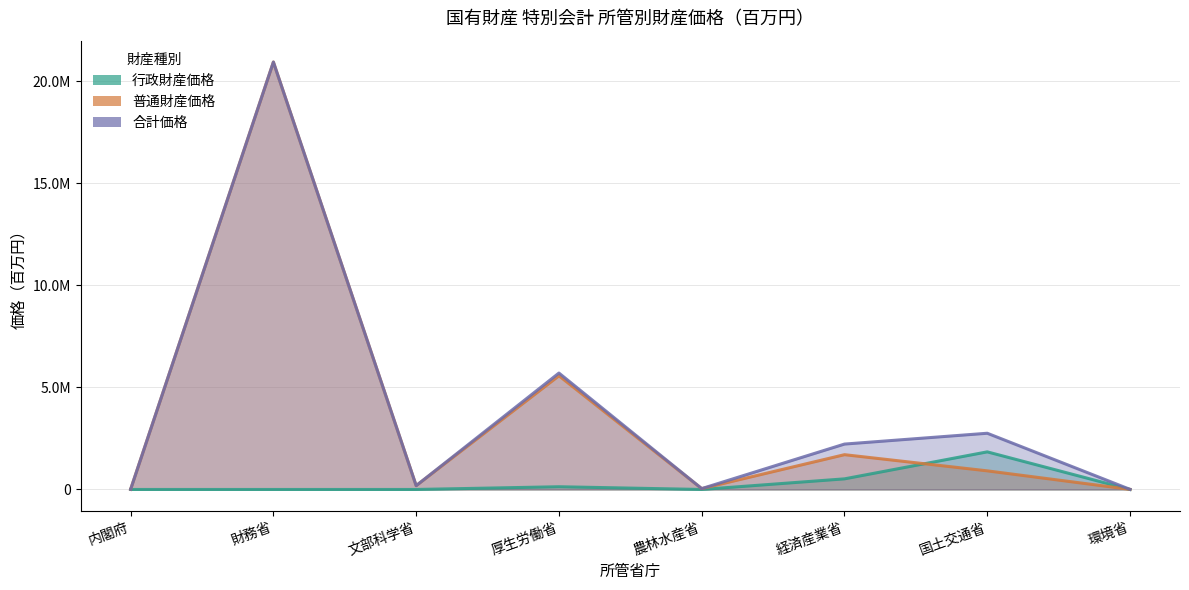

List the labels in order of 行政財産価格 value, largest first.

国土交通省, 経済産業省, 厚生労働省, 環境省, 内閣府, 財務省, 文部科学省, 農林水産省